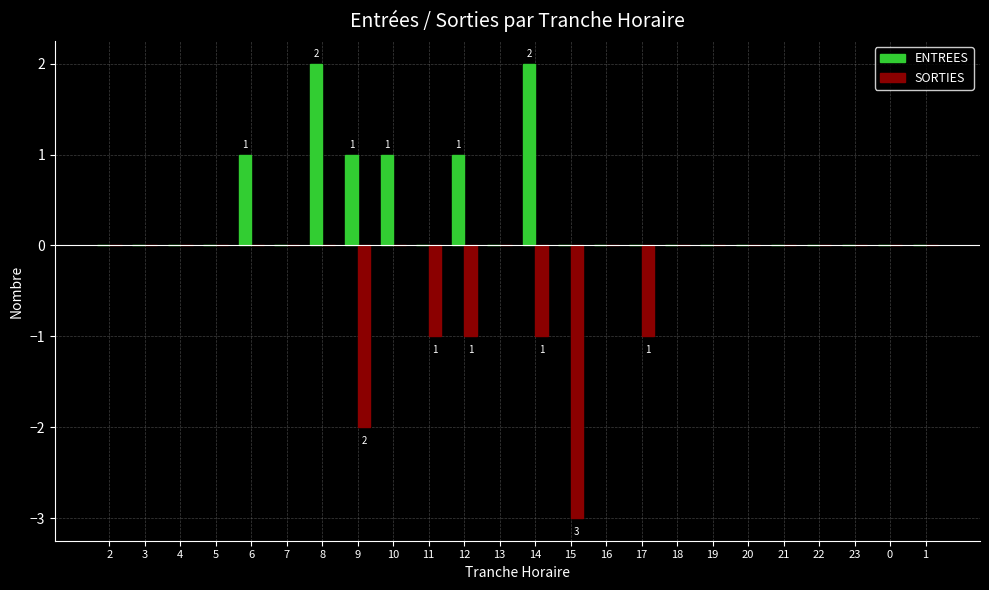

Are the bars grouped side by side (vs. stacked)?

Yes